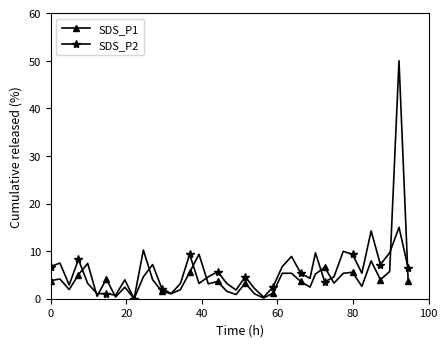

Which series has the widest spread of values?

SDS_P1